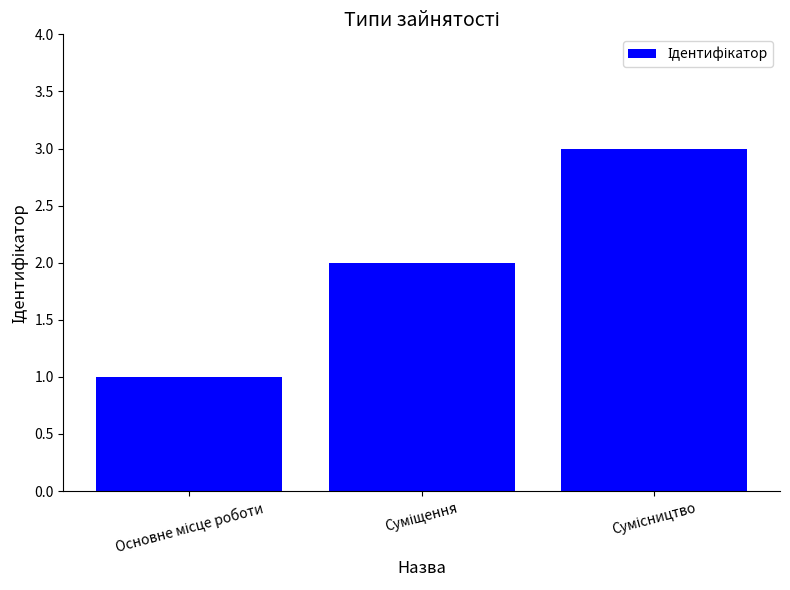

What is the maximum value shown in the chart?

3